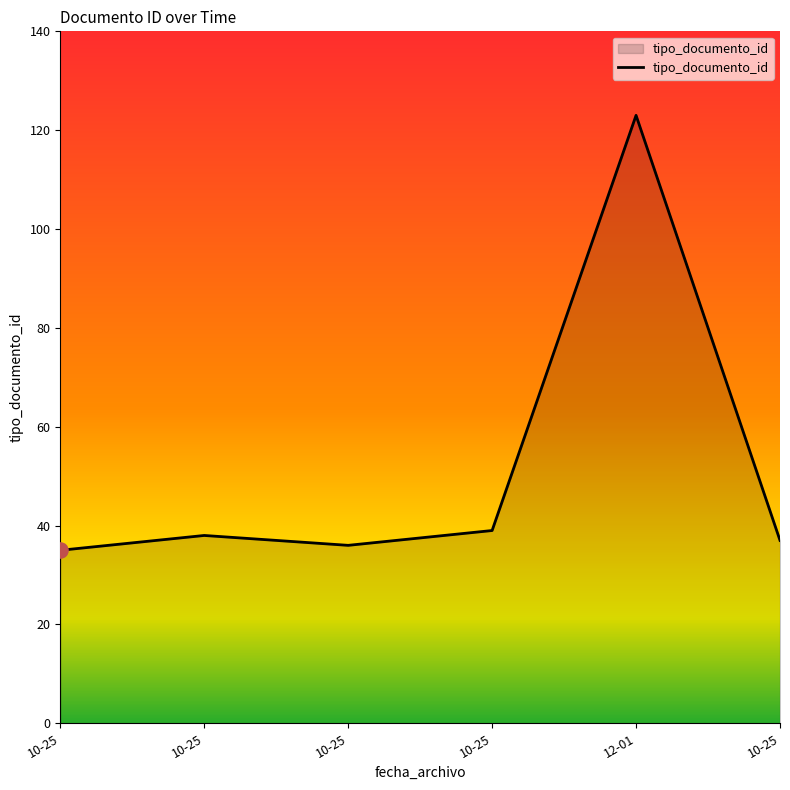

Approximately how many times larger is the value at 10-25 compared to 12-01?

0.3